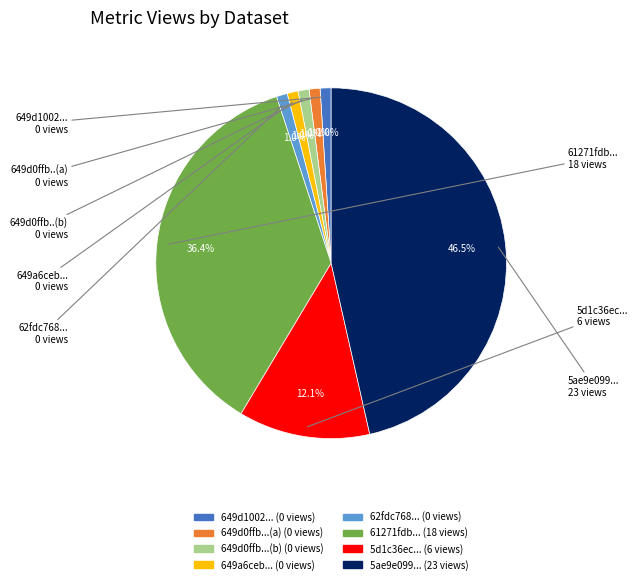

Is there a majority slice in this chart?

No